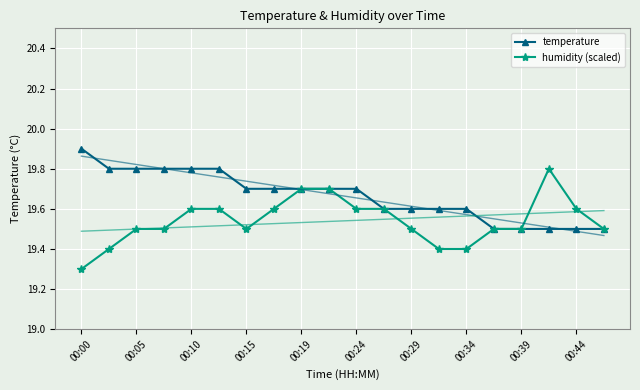

At how many categories does at least one series exceed 19?

20